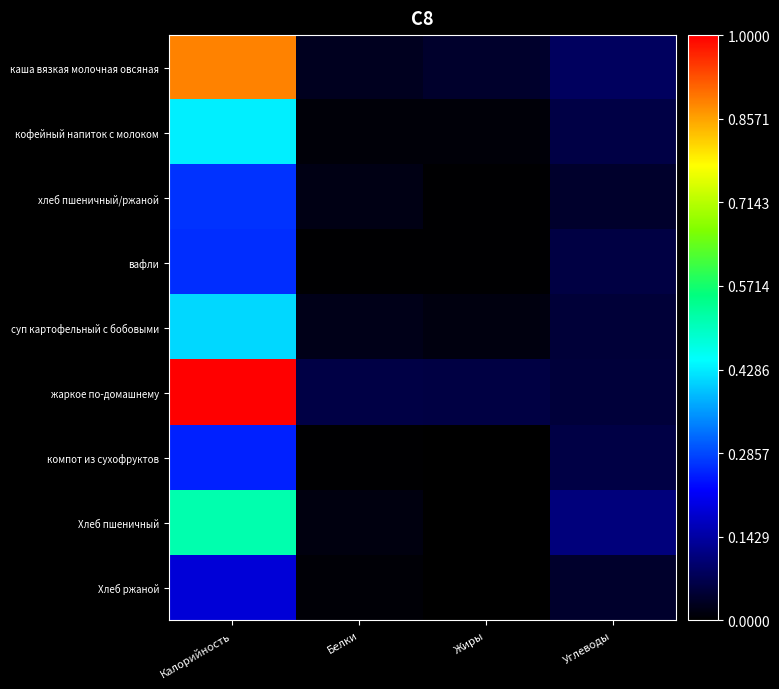

At which category is the sum across all series the highest?

Калорийность